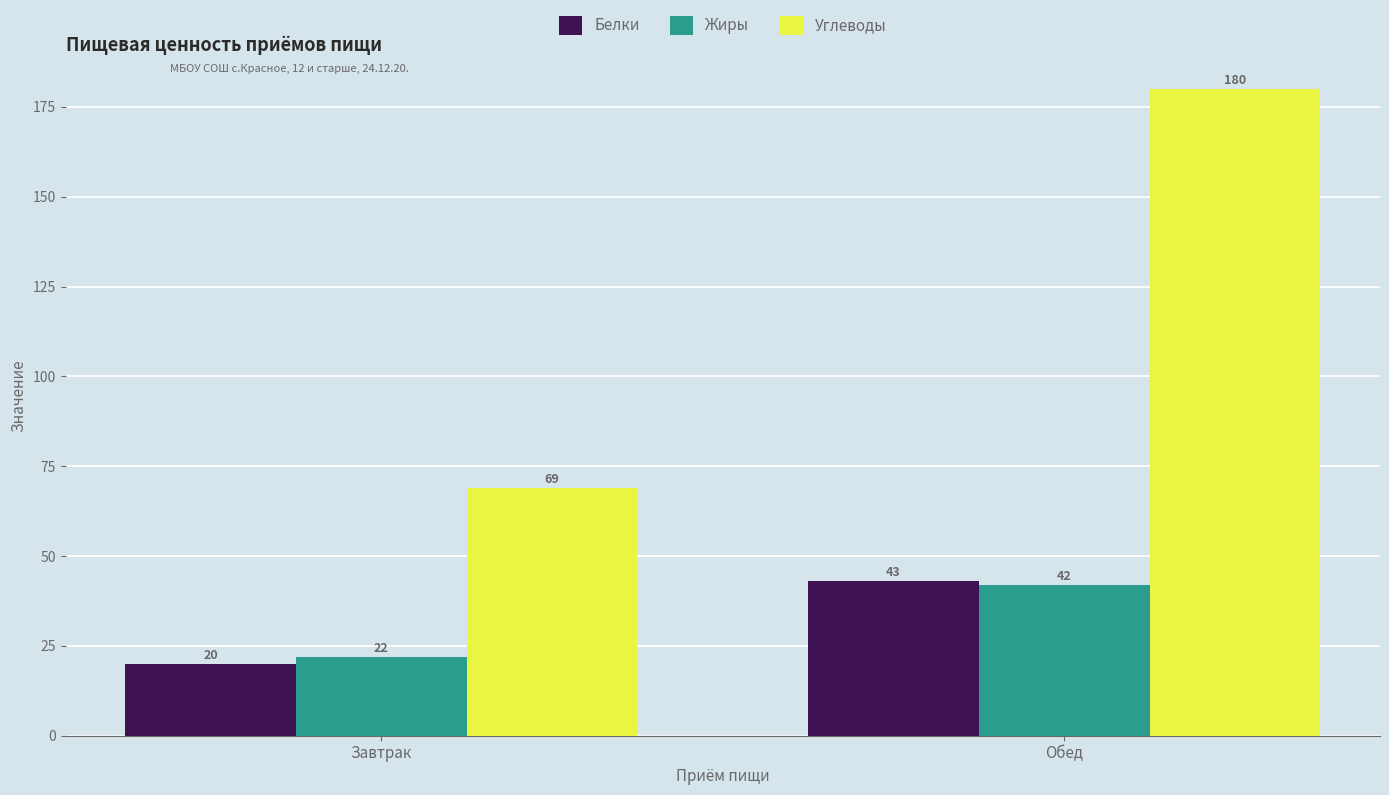

The Белки series shows 43 at Обед. True or false?

True